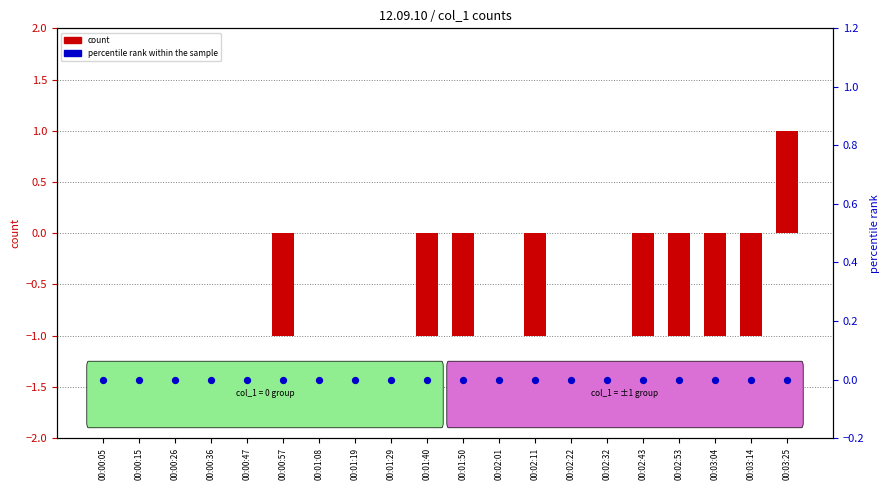

Which series has the widest spread of Y values?

count